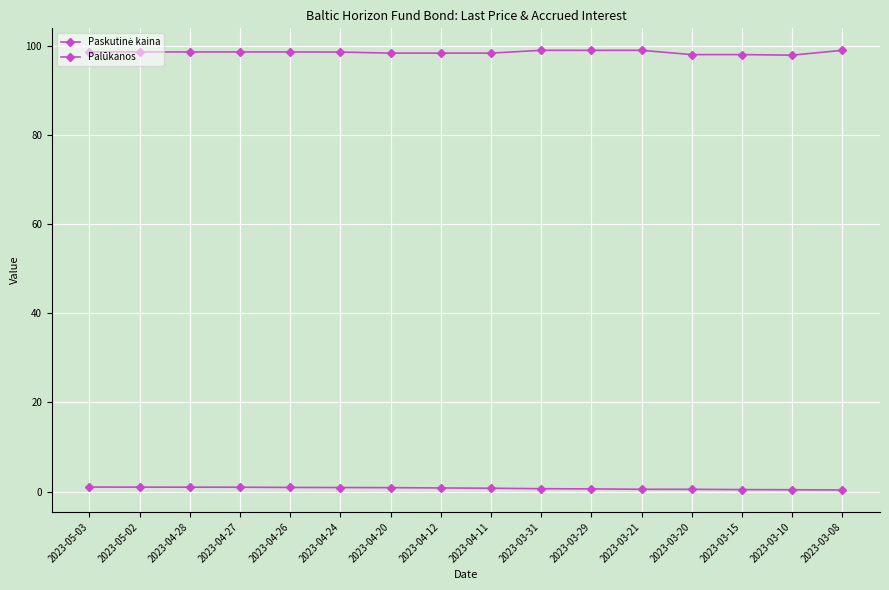

At 2023-04-11, list the series in order from smallest to largest.

Palūkanos, Paskutinė kaina